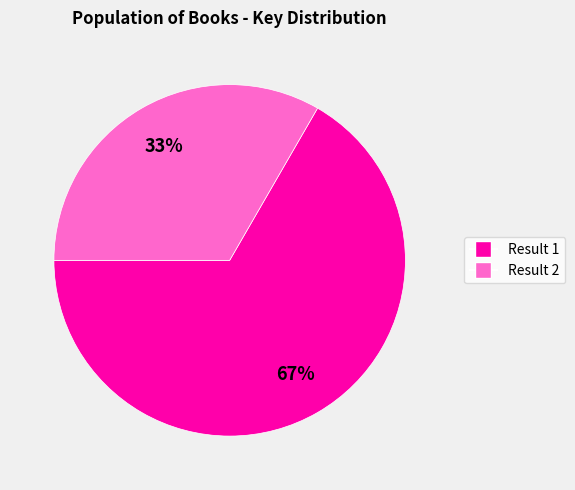

Approximately how many times larger is the value at Result 1 compared to Result 2?

2.0